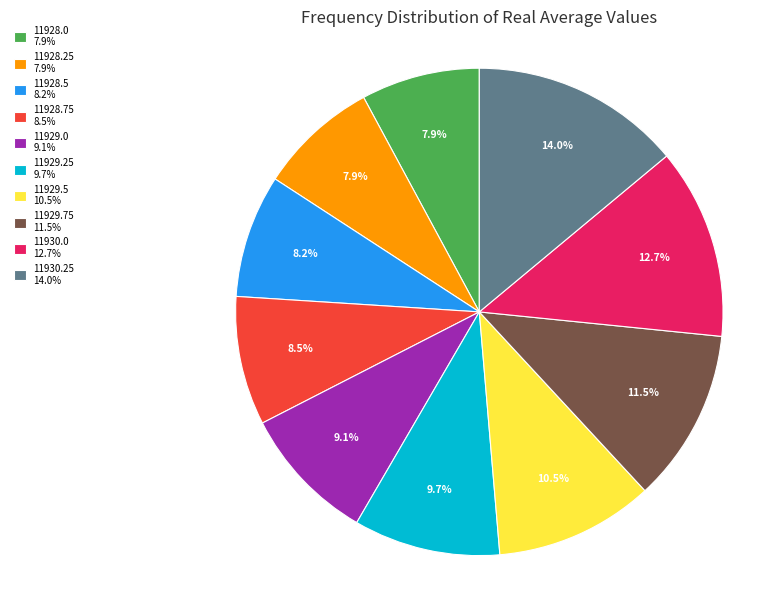

How many slices are in this pie chart?

10